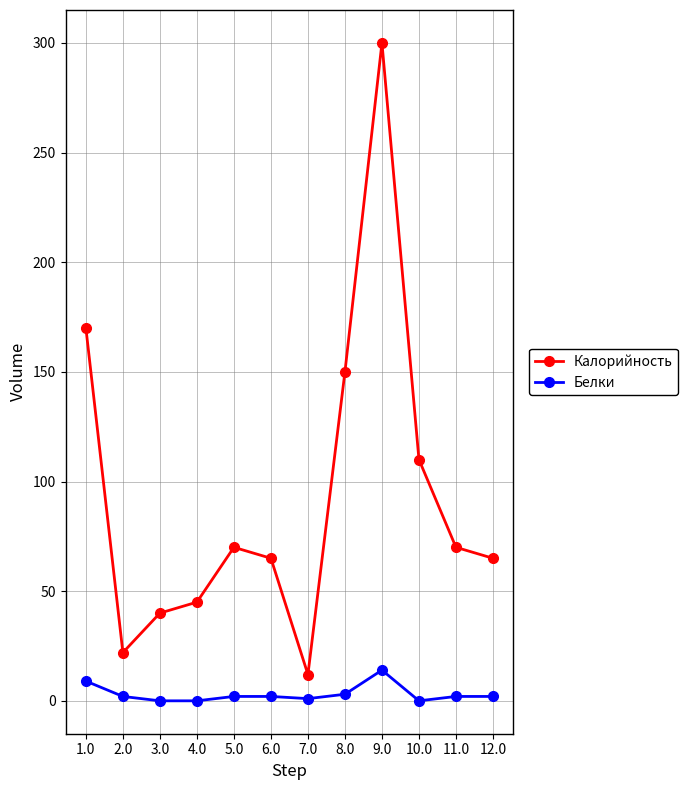

List the series in order of their peak value, lowest first.

Белки, Калорийность